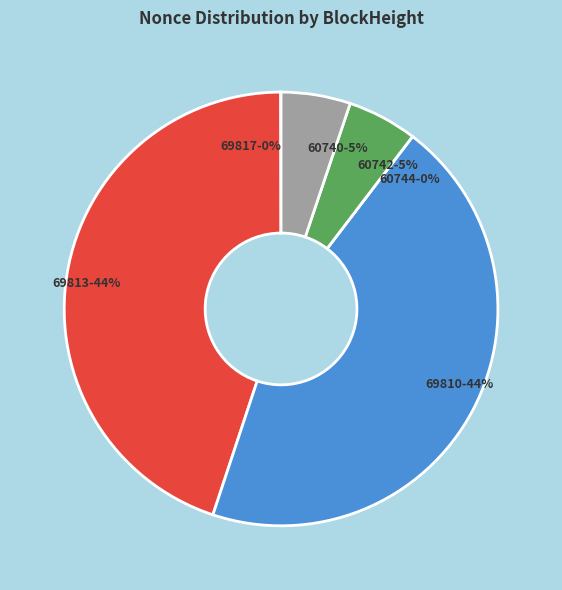

Is it true that 60742 is 15% of the pie?

False